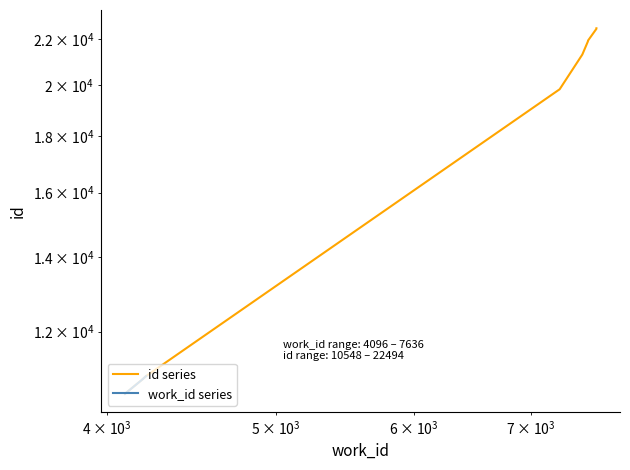

Is this an area chart (filled region under the line)?

No